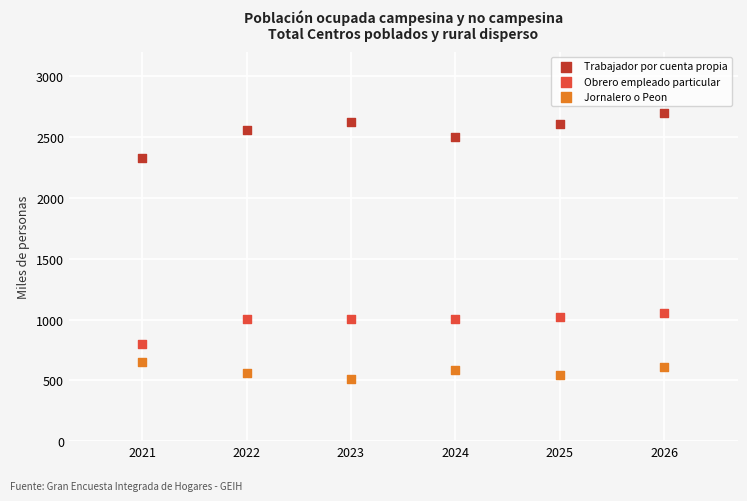

Which series contains the lowest Y value?

Jornalero o Peon